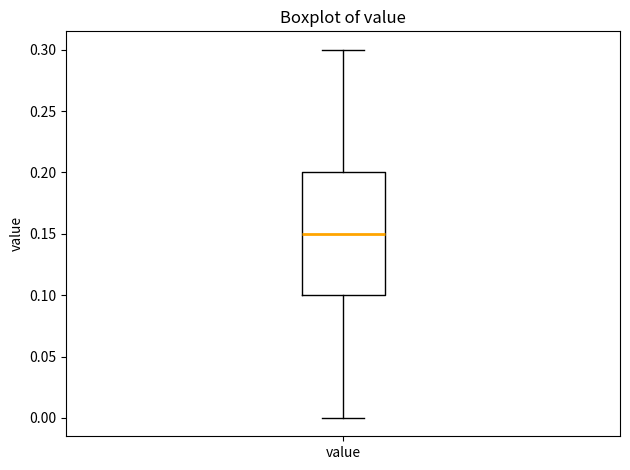

Transcribe this box plot: give where the median line is, the range the box spans, and where the two whiskers end, as read against the y-axis. The values are not printed on the chart, so give them approximately, as read against the axis.

median 0.15, box 0.10 to 0.20, whiskers 0.00 to 0.30